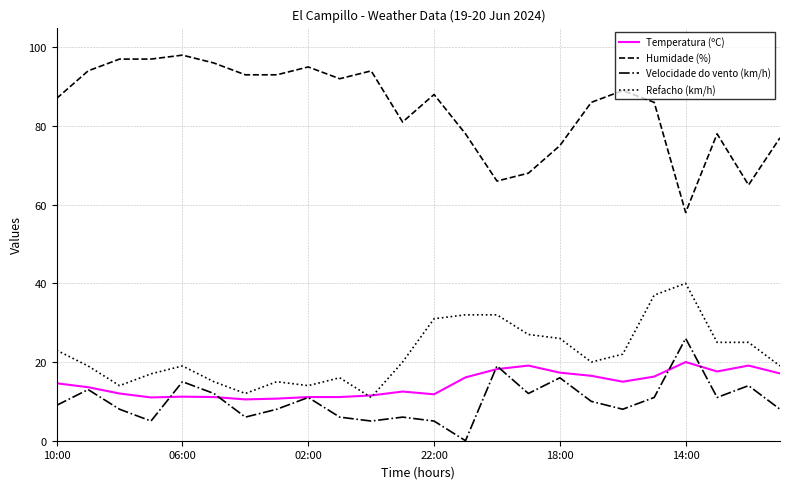

Which series has the largest total across all categories?

Humidade (%)